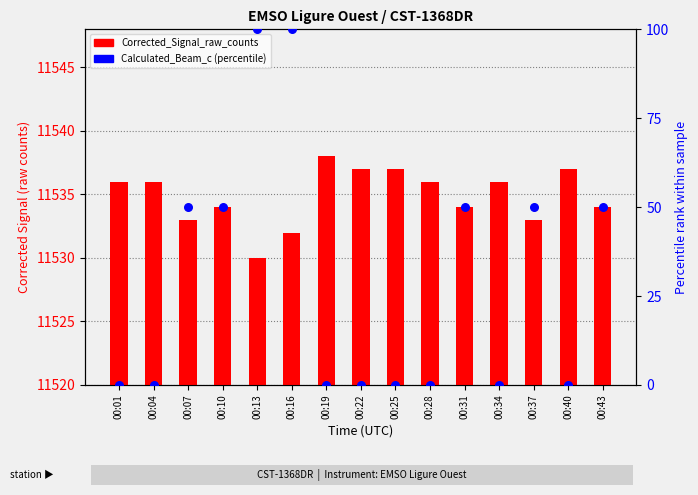

Which series has the widest spread of Y values?

Calculated_Beam_c (percentile)